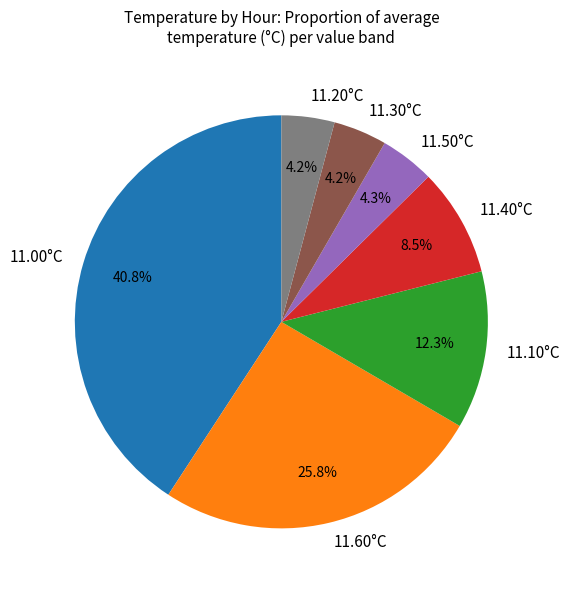

Do 11.20°C and 11.40°C together represent more than half of the pie?

No